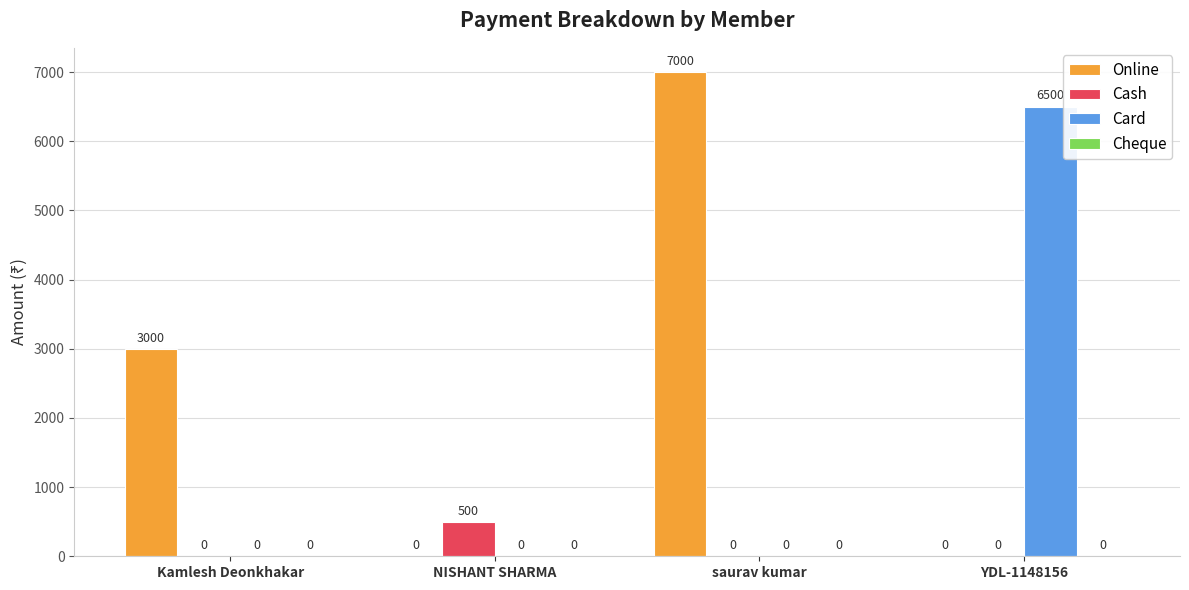

Which series changed the most between saurav kumar and YDL-1148156?

Online